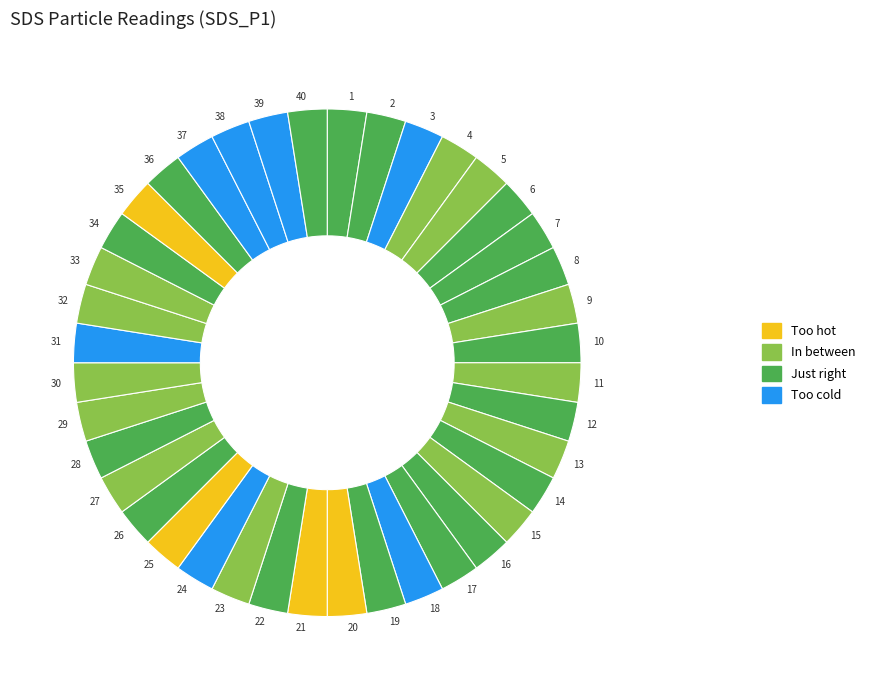

Approximately how many times larger is the value at 29 compared to 39?

1.0